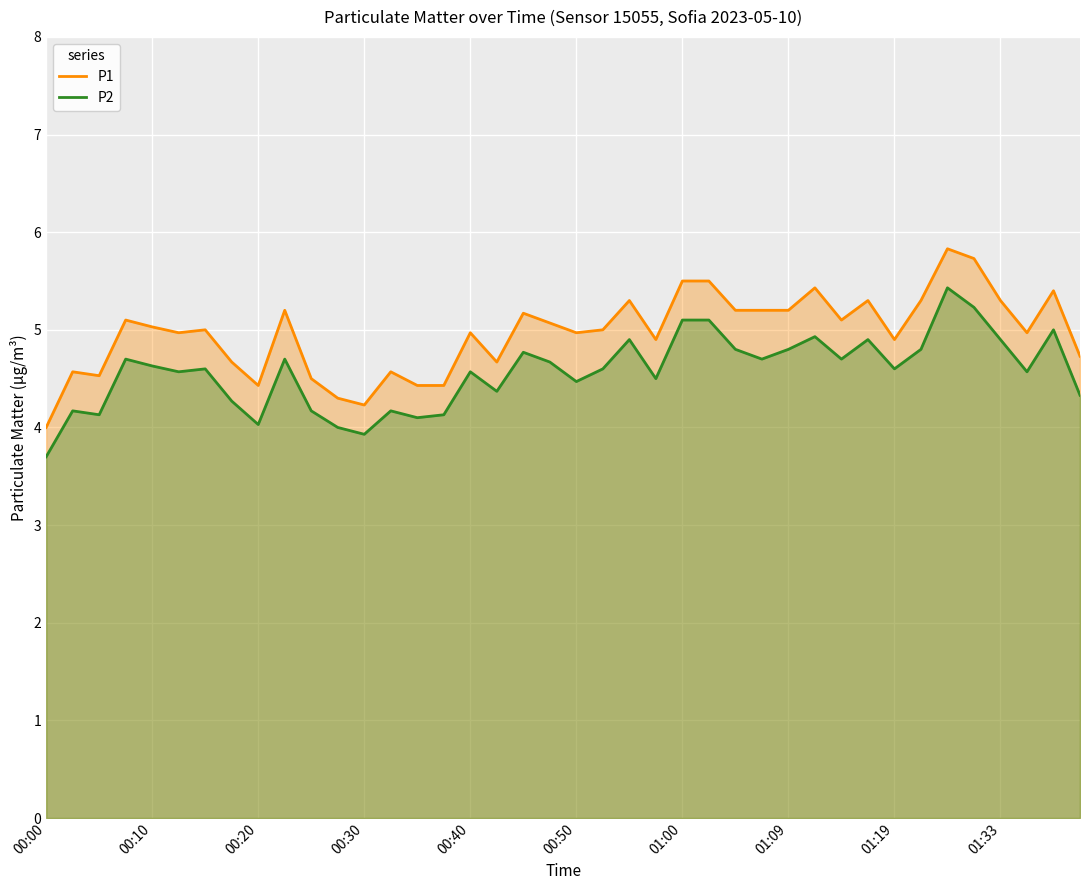

How many interior local valleys does the P1 series have?

10